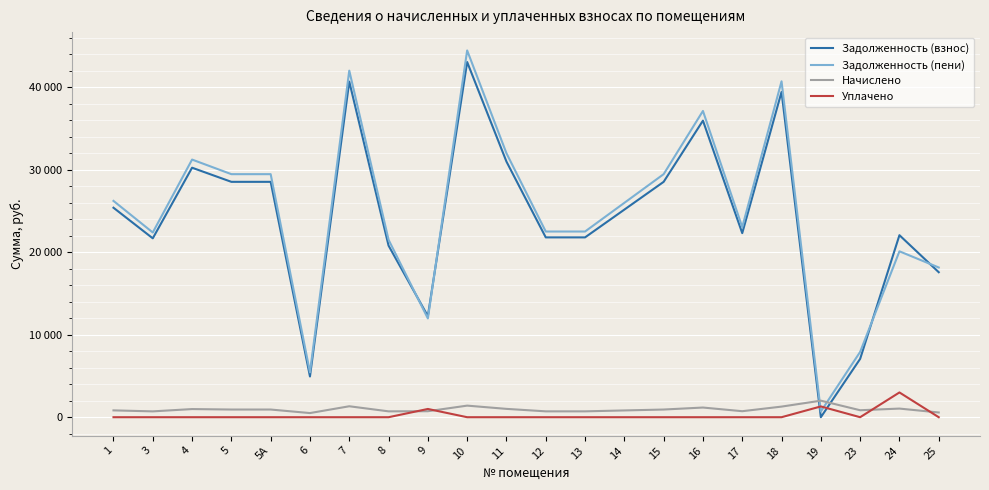

The Задолженность (взнос) series shows 7067.4 at 23. True or false?

True